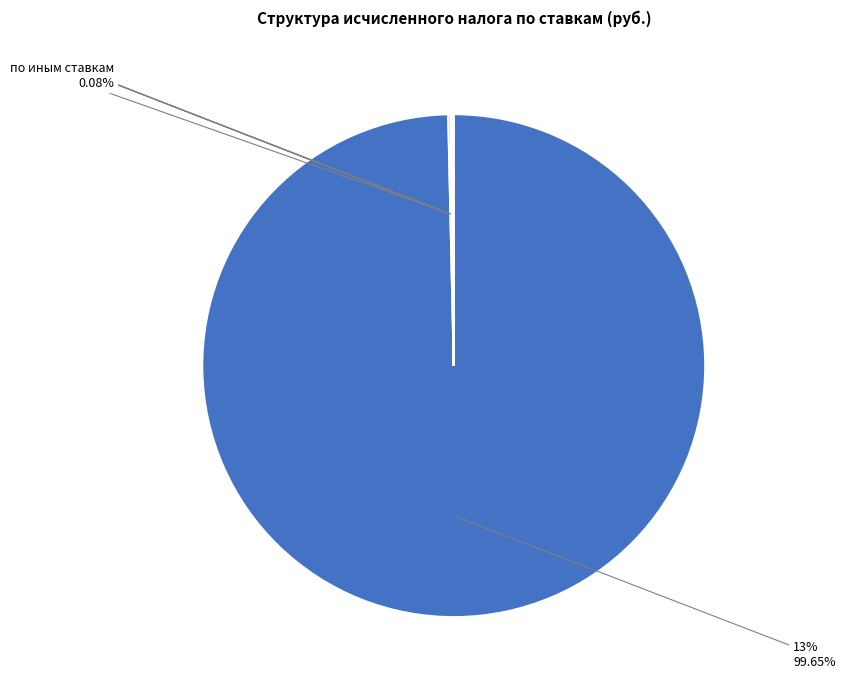

Which slice represents more than half of the pie?

13%